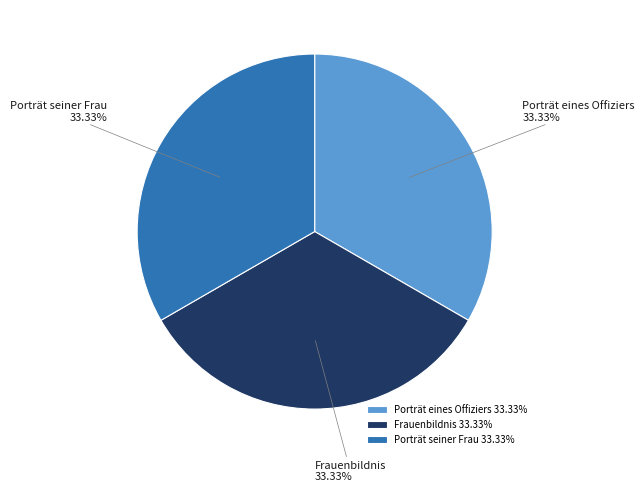

What is the ratio of the value at Porträt seiner Frau to the value at Porträt eines Offiziers?

1.0